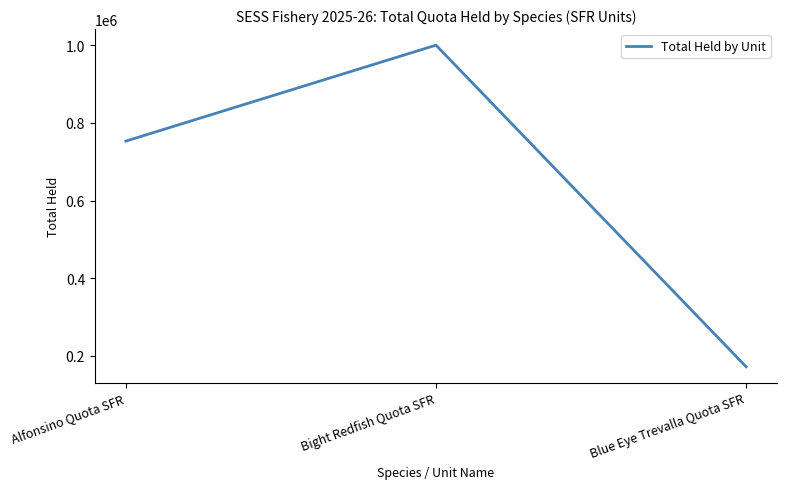

Between Bight Redfish Quota SFR and Alfonsino Quota SFR, which is larger?

Bight Redfish Quota SFR